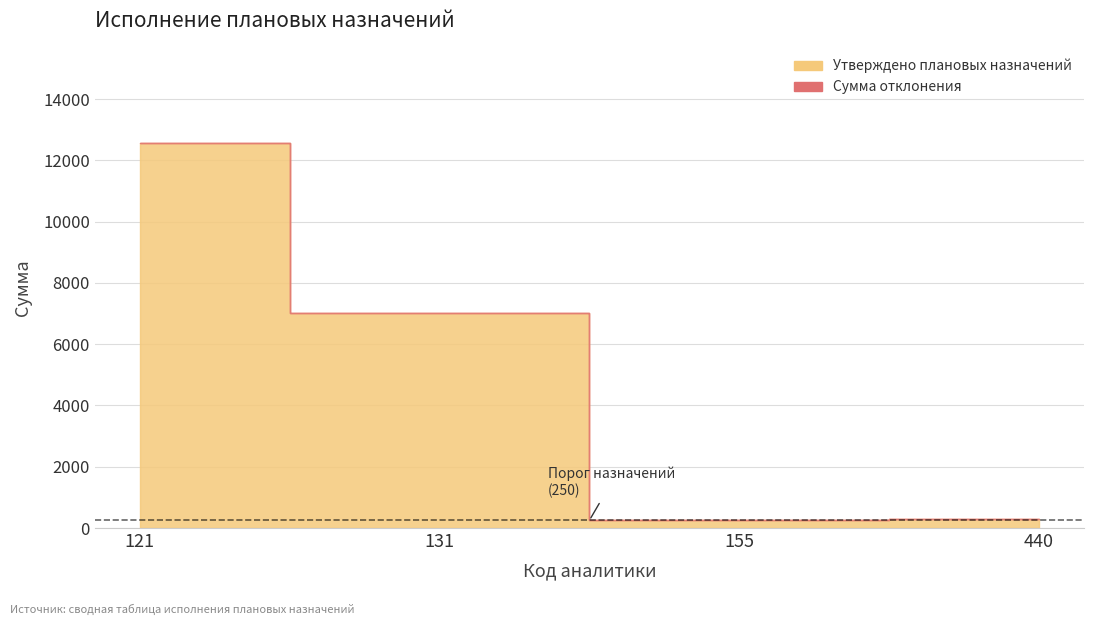

Is it true that Утверждено плановых назначений equals 148.8 at 440?

False